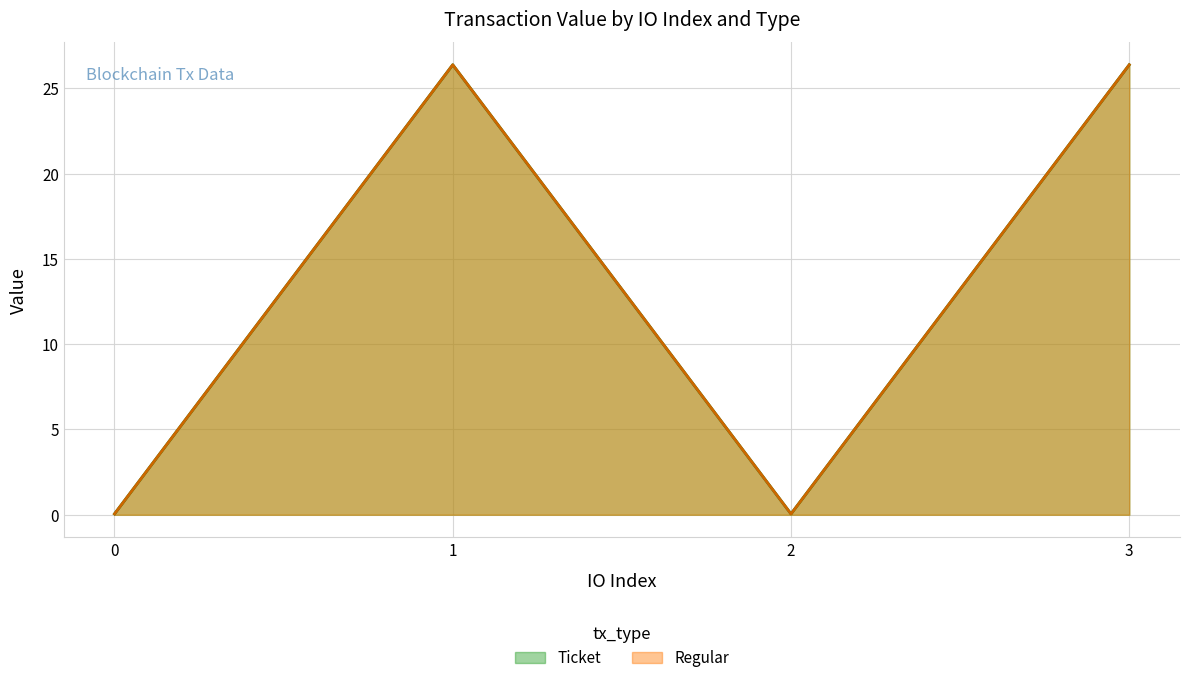

True or false: Ticket and Regular intersect in this chart.

False